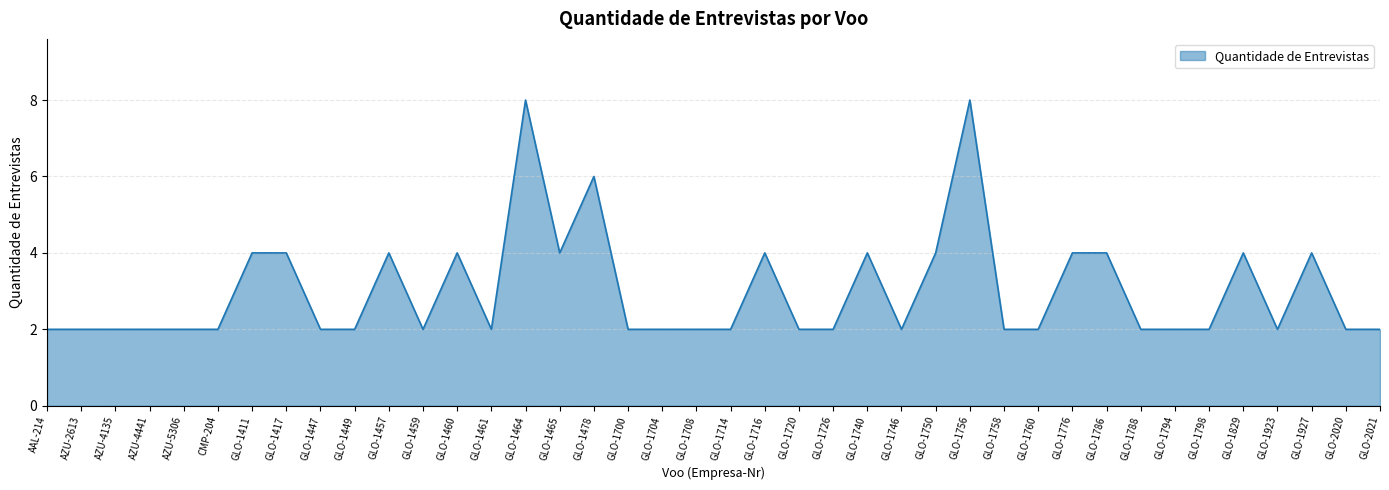

What is the difference between the maximum and minimum values?

6